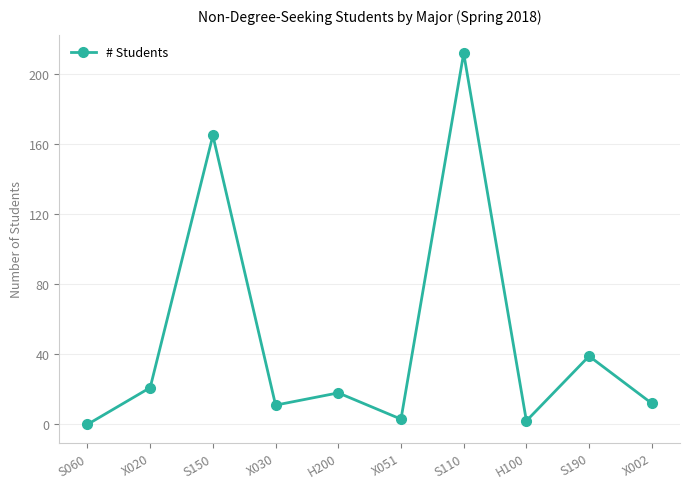

What is the greatest value displayed?

212